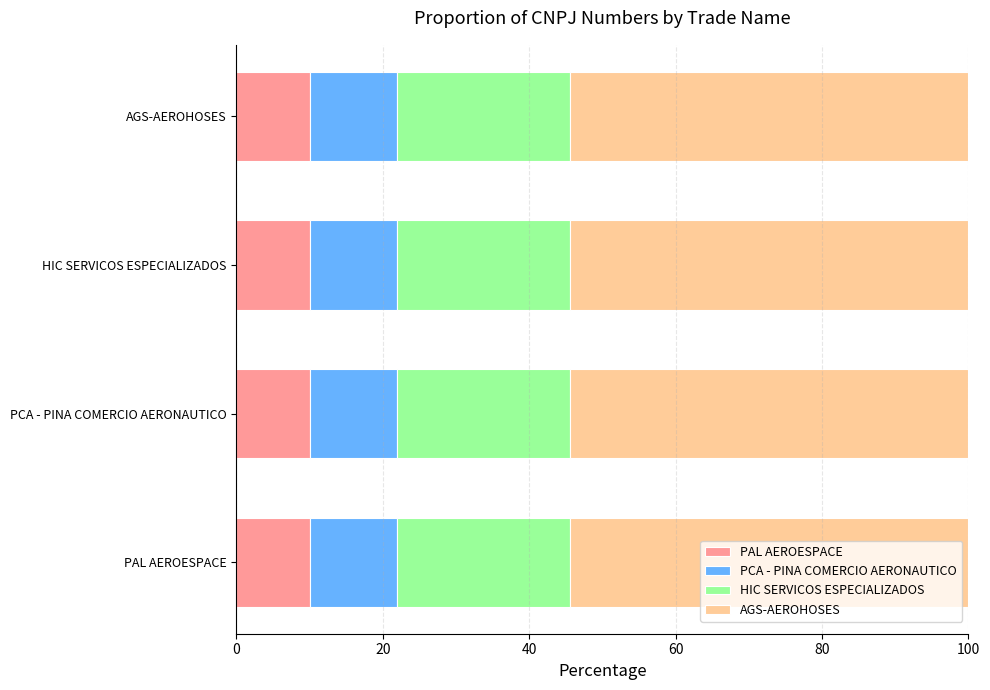

What is the highest value of the PAL AEROESPACE series?

10.0